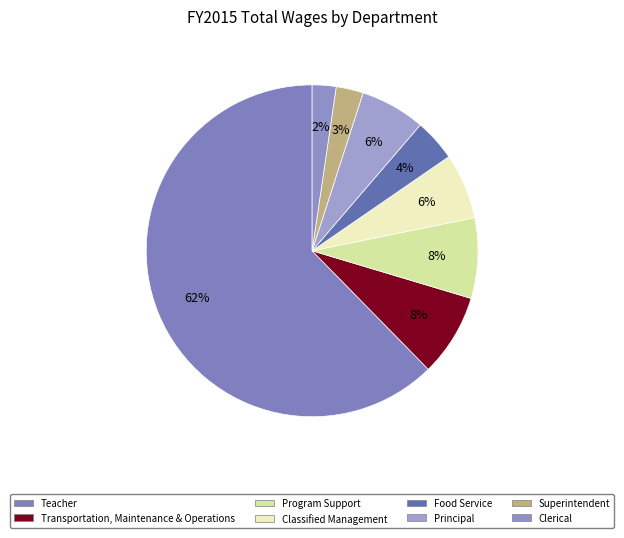

How many segments does this pie chart have?

8